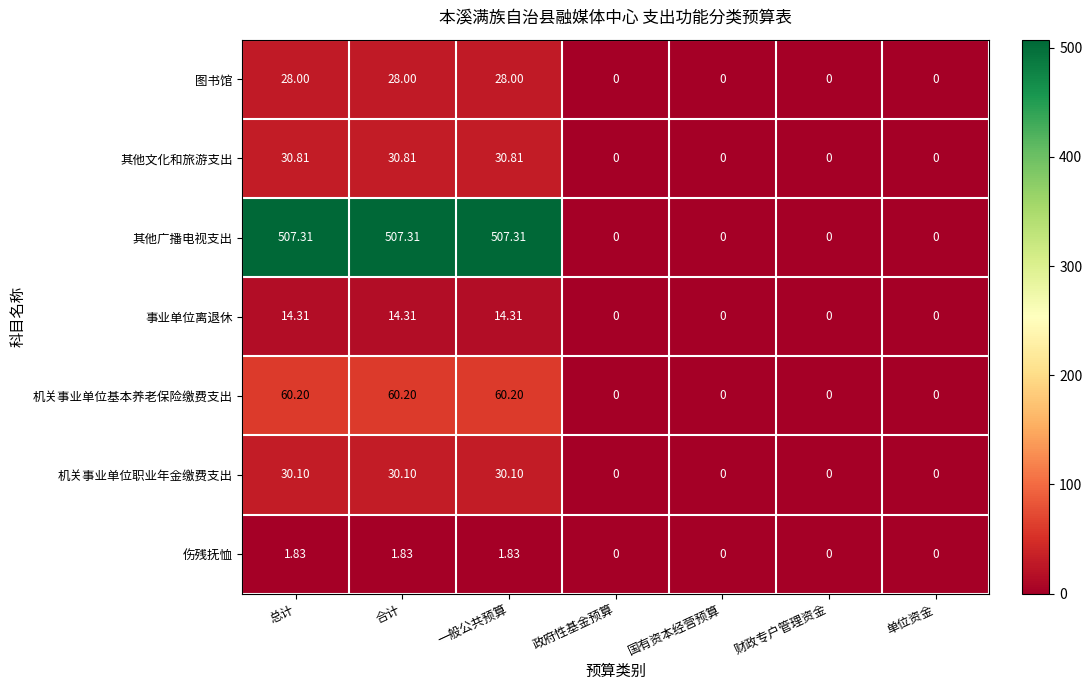

At 总计, list the series in order from smallest to largest.

伤残抚恤, 事业单位离退休, 图书馆, 机关事业单位职业年金缴费支出, 其他文化和旅游支出, 机关事业单位基本养老保险缴费支出, 其他广播电视支出